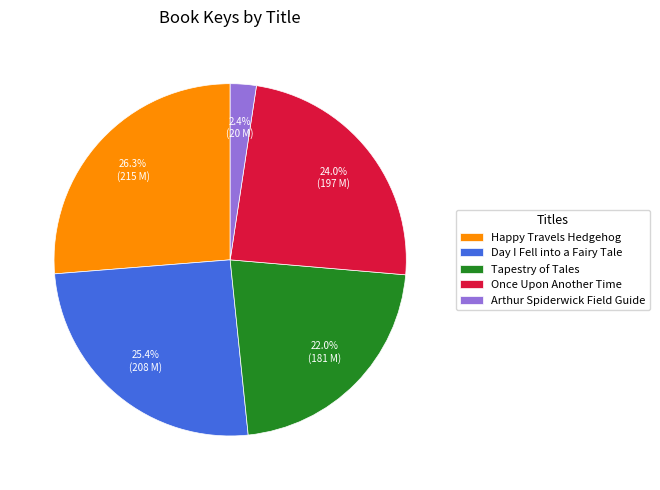

To the nearest percent, what is the average slice percentage?

20%